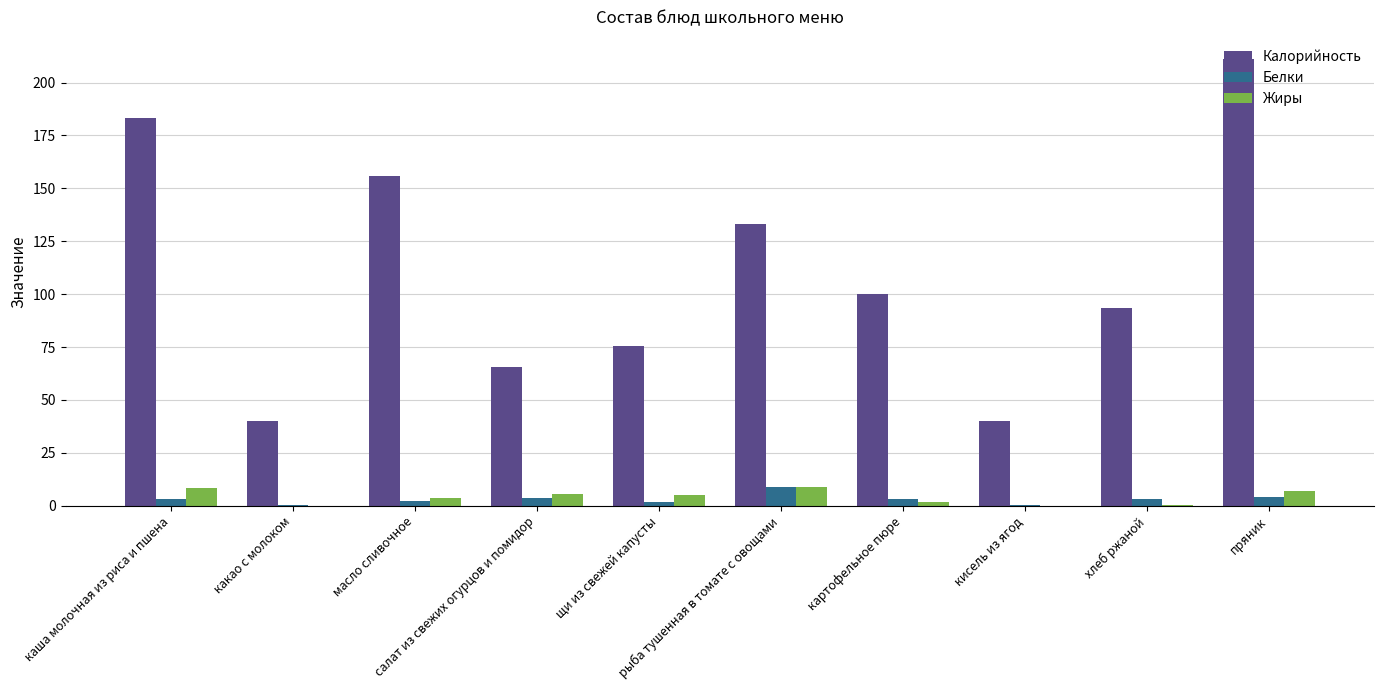

What is the maximum value shown in the chart?

211.0